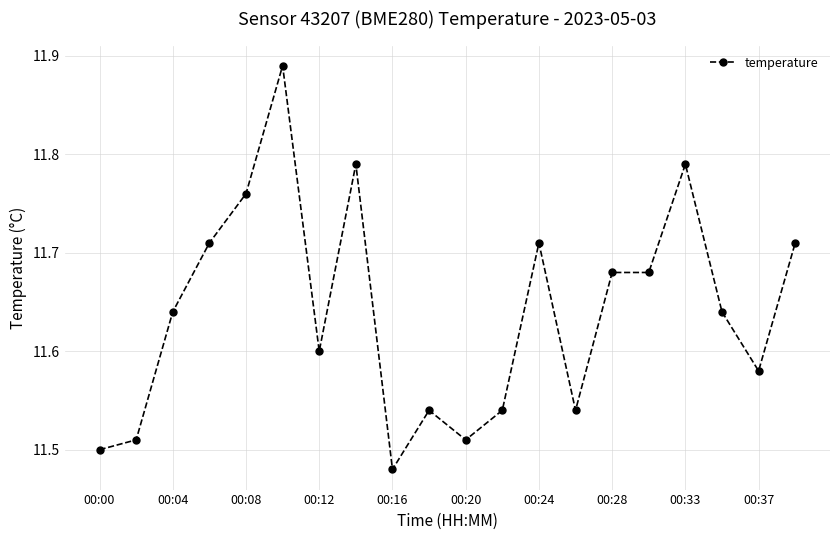

How many values are between 11 and 12?

20